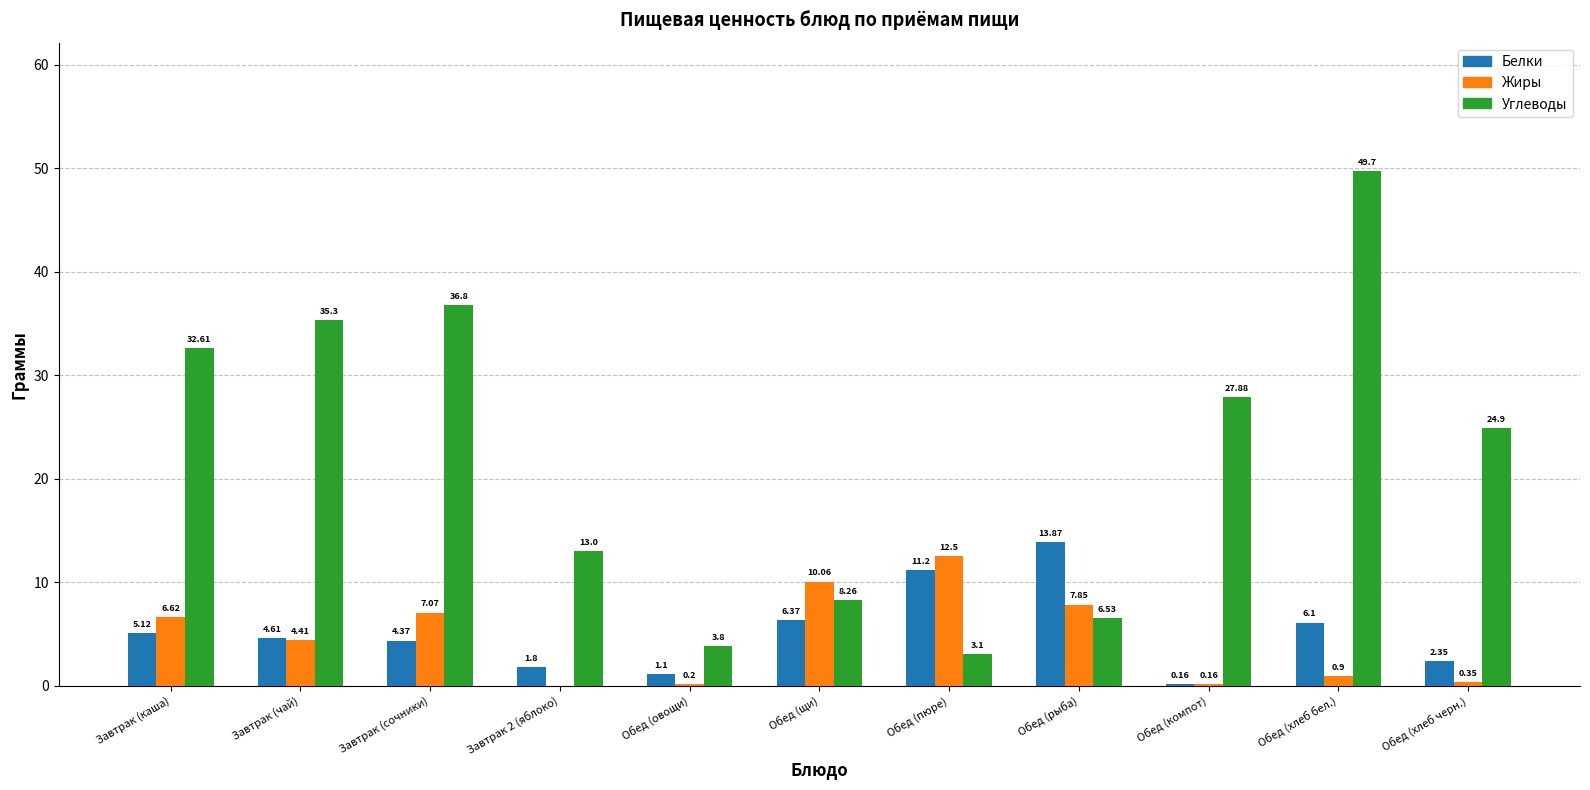

At which label does Белки first exceed 4?

Завтрак (каша)